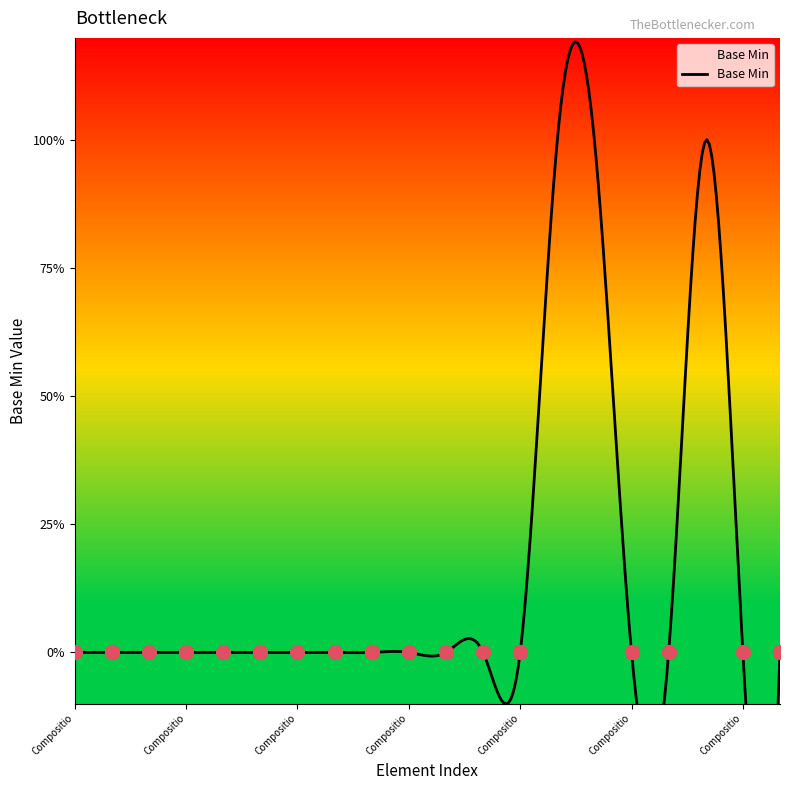

How many points are higher than both their immediate neighbors (excluding endpoints)?

1